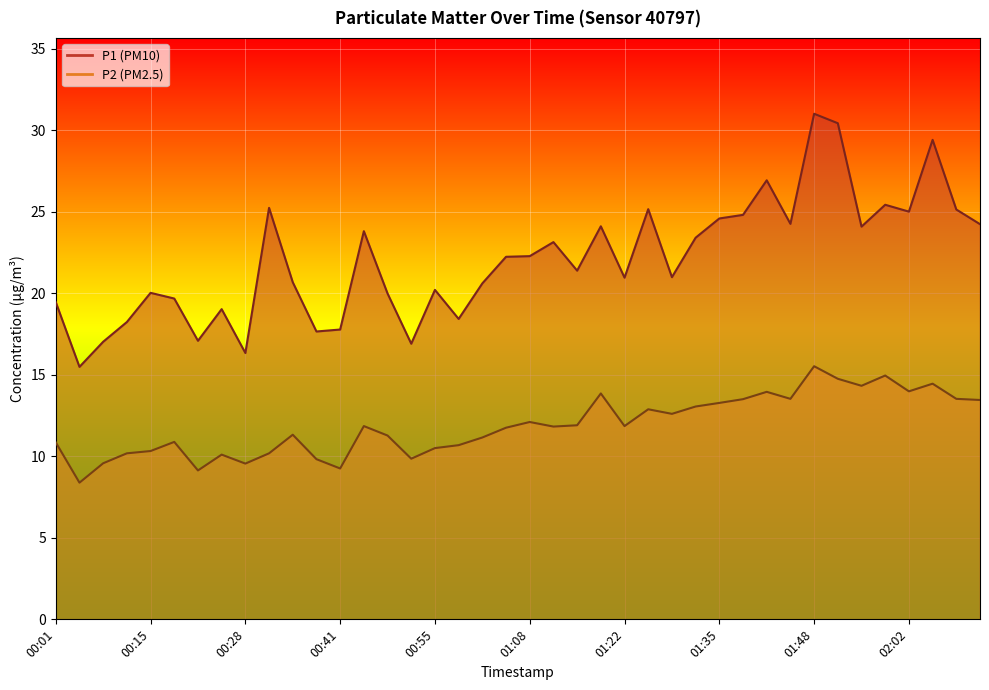

The P1 series shows 17.8 at 00:41. True or false?

True